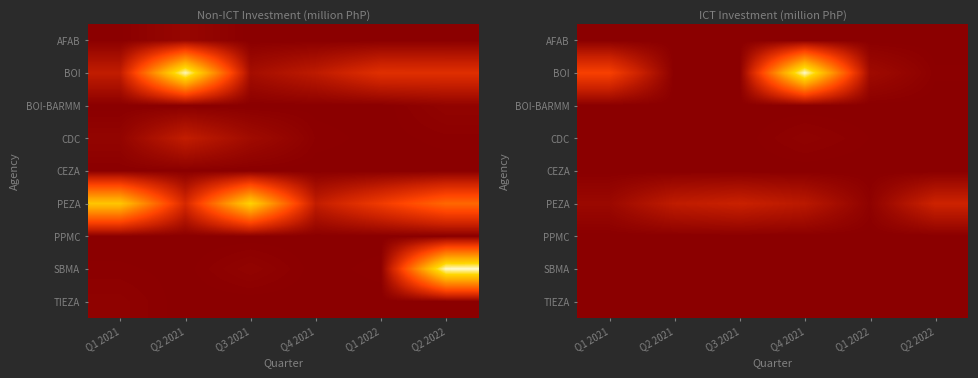

True or false: CEZA has a value of 0.0 at Q2 2022.

True